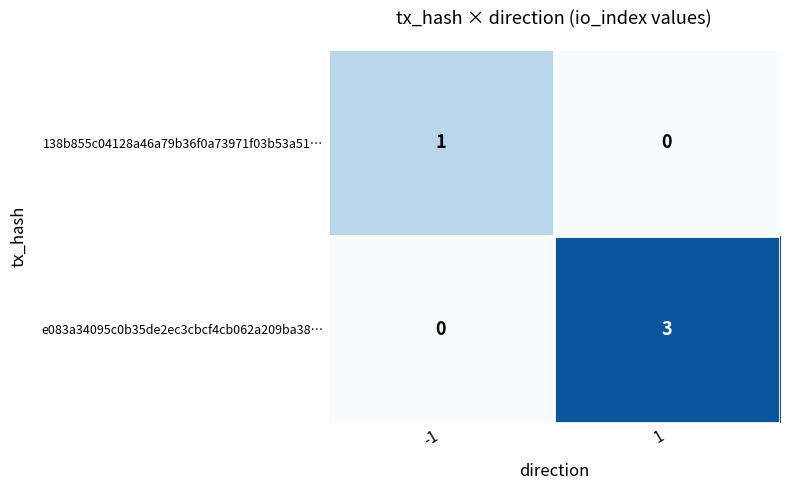

What is the total value across all series at -1?

1